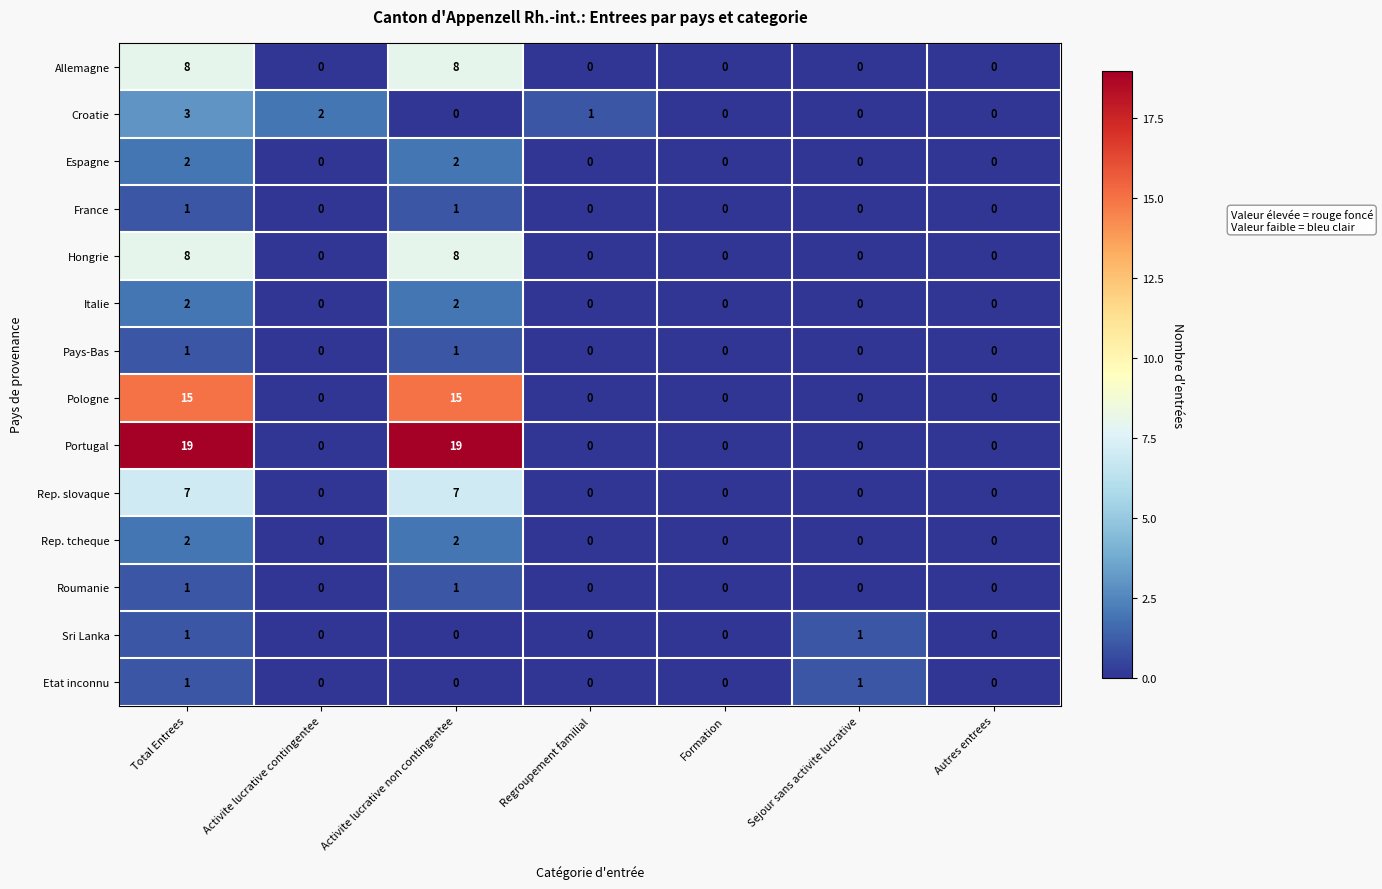

What is the highest value of the Croatie series?

3